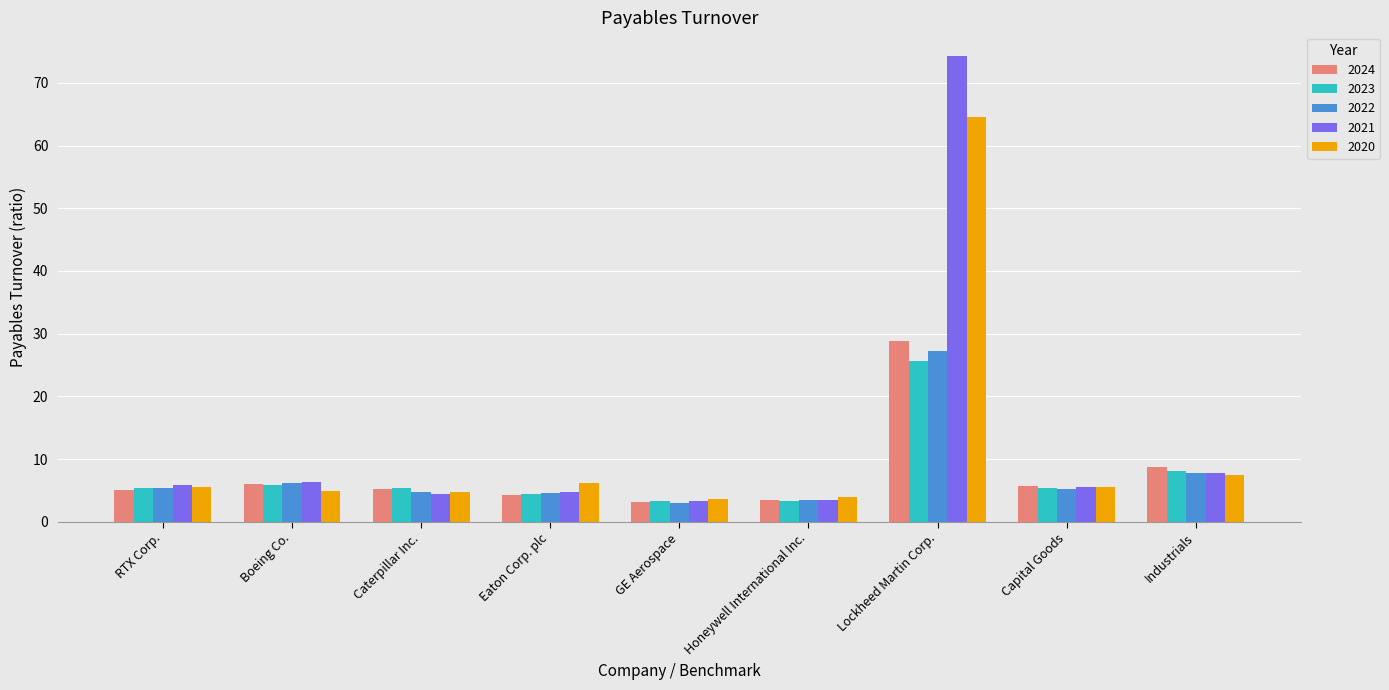

Which series changed the most between Caterpillar Inc. and Industrials?

2021